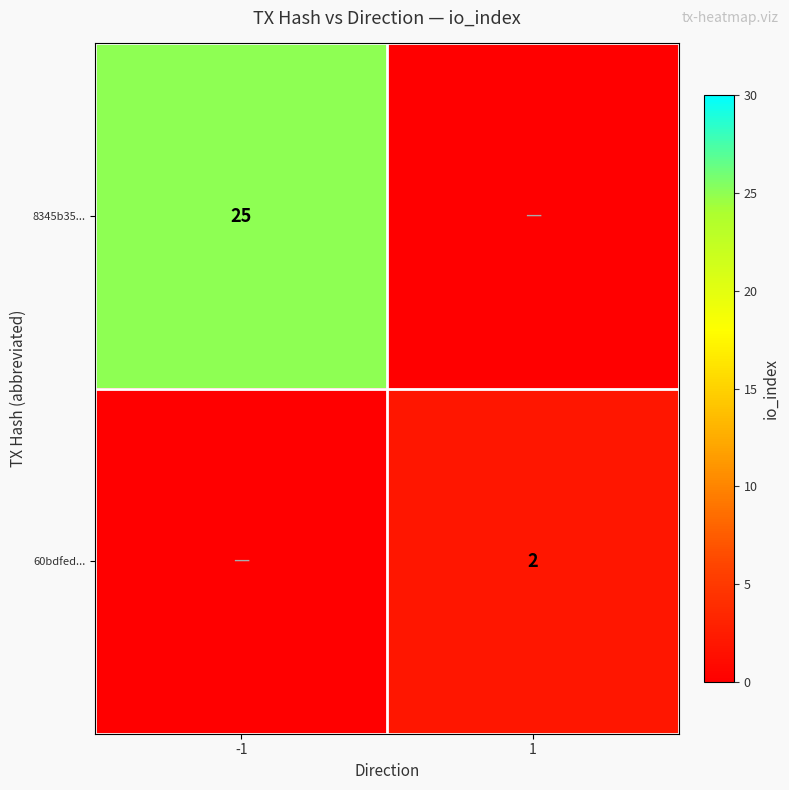

Is the value of 8345b35... at -1 greater than the value of 60bdfed... at 1?

Yes